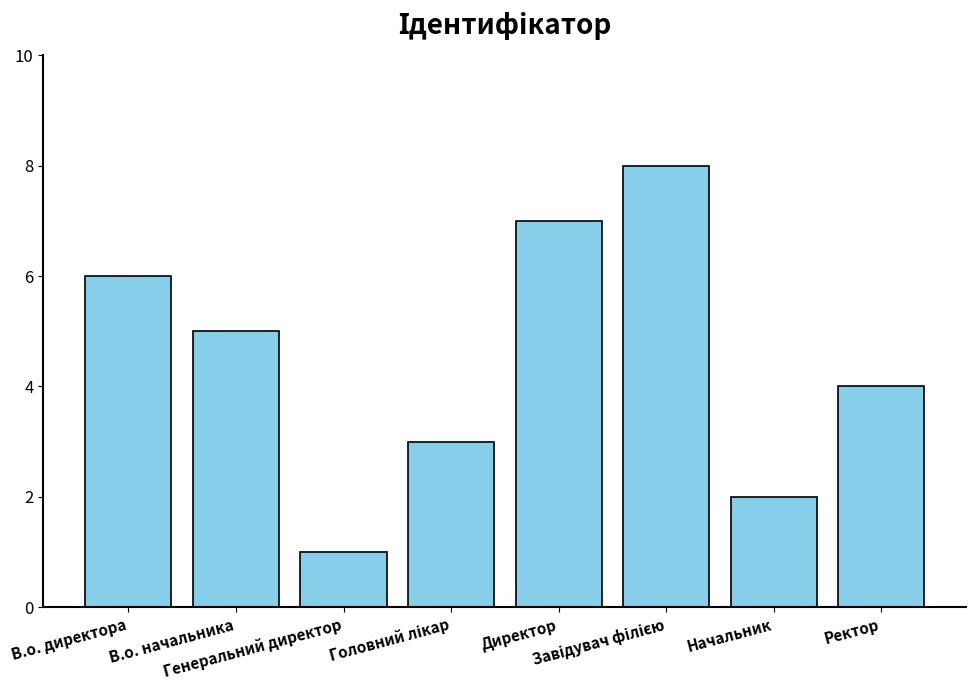

Count the number of data series in this chart.

1